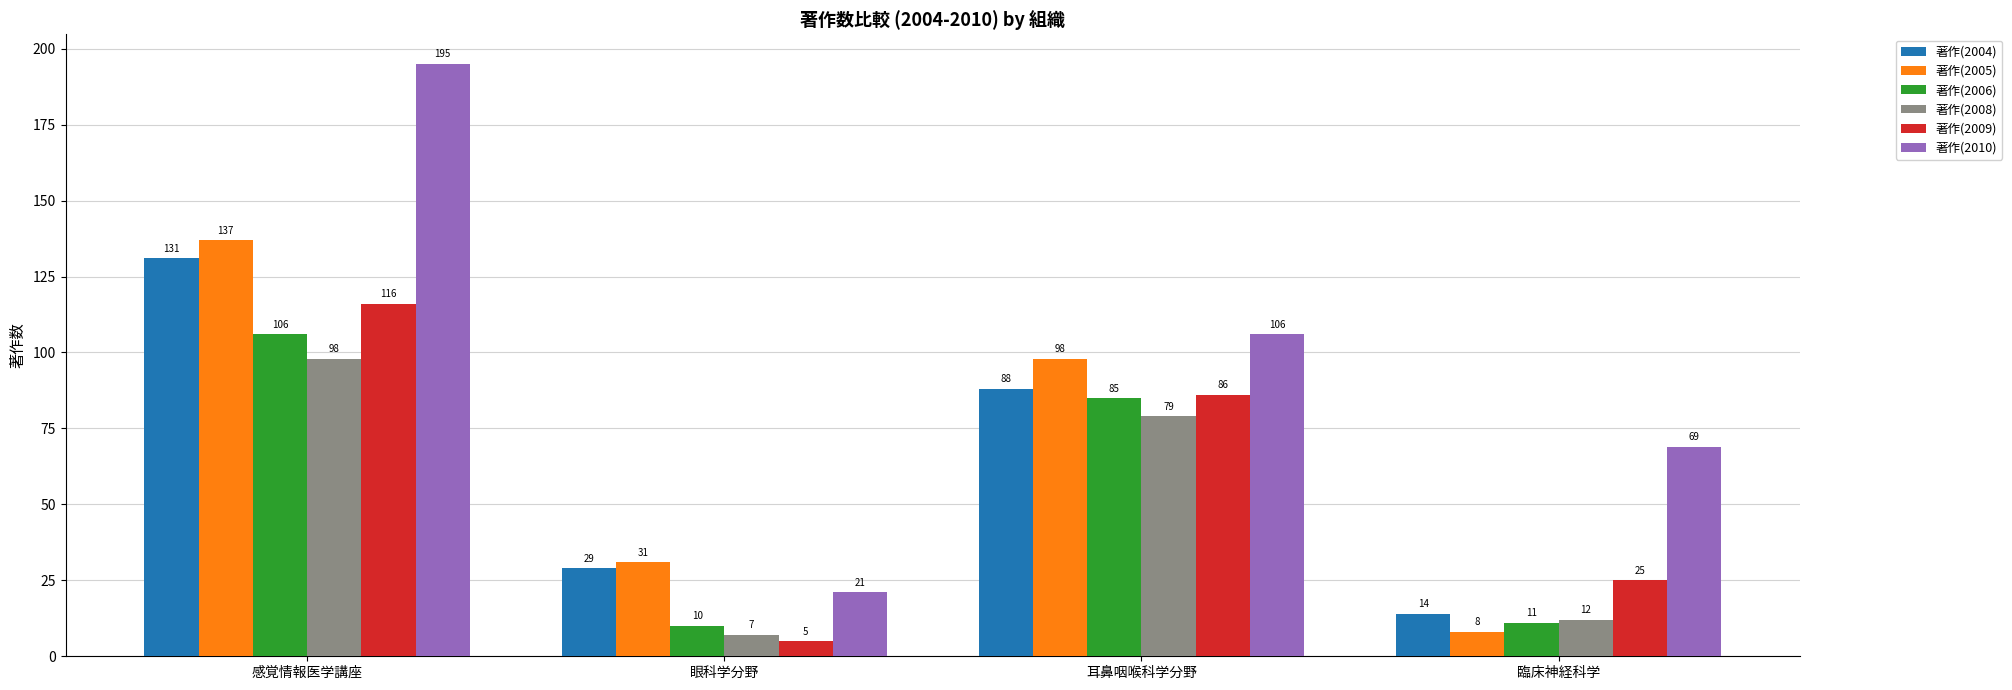

What is the label of the 1st bar from the left?

感覚情報医学講座